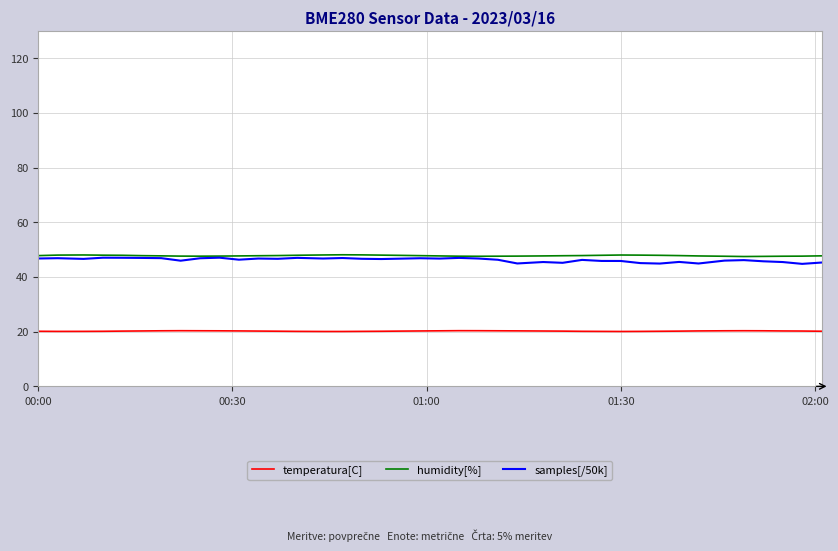

What is the highest value of the humidity[%] series?

48.1